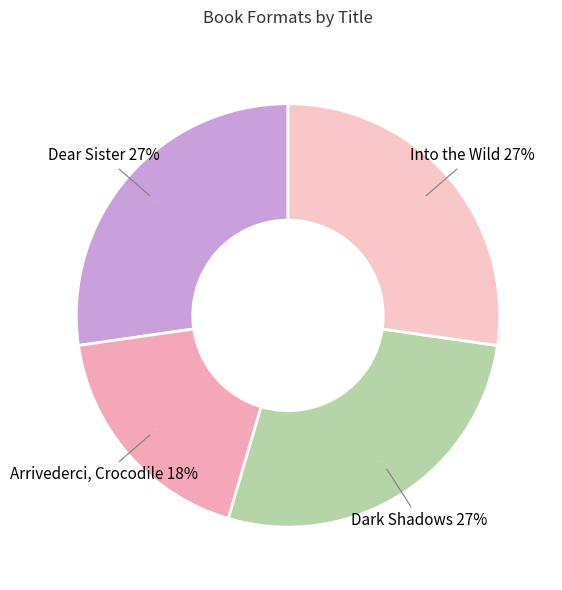

Is the sum of Dear Sister and Dark Shadows greater than half?

Yes